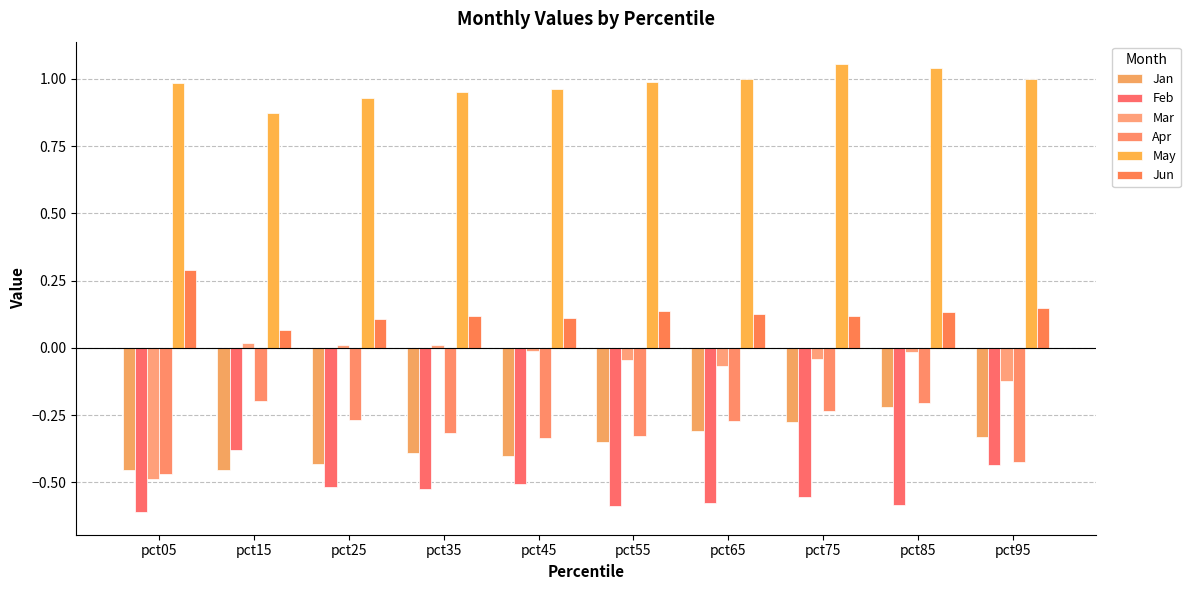

What is the difference between the maximum and minimum values in the May series?

0.2